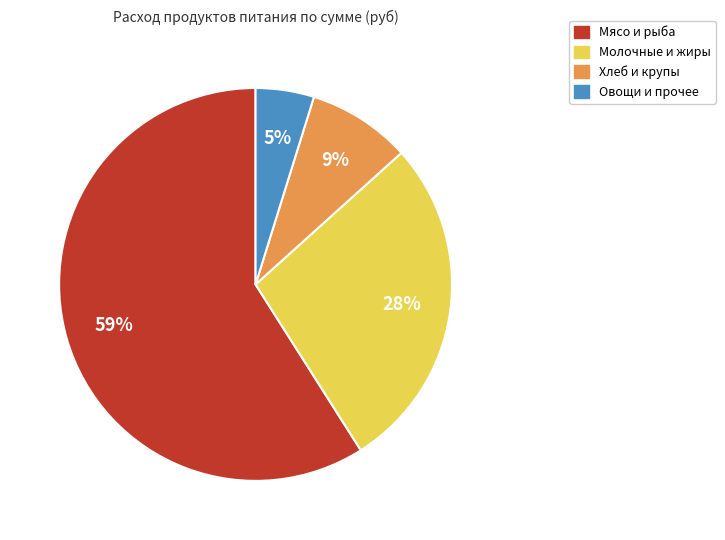

Is there any slice that represents more than half of the pie?

Yes